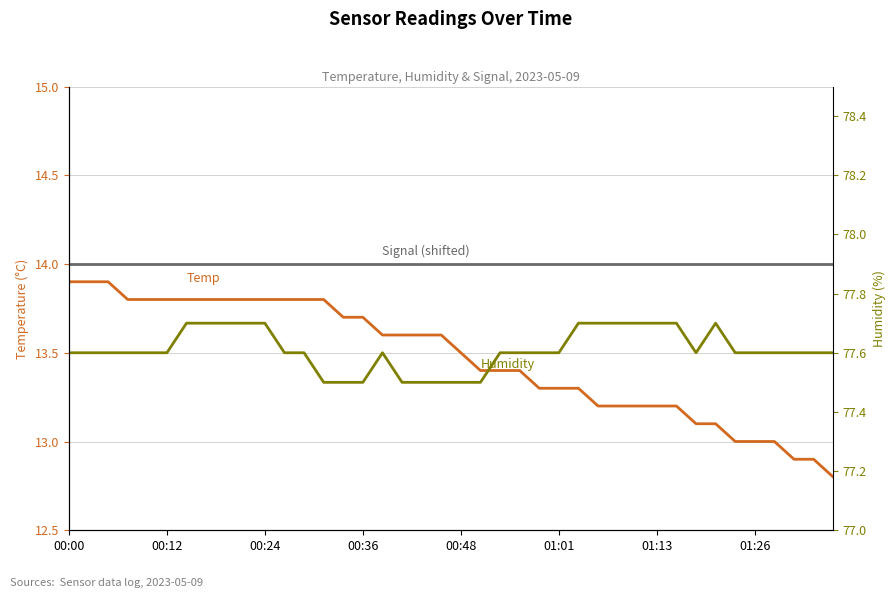

At which category does the chart reach its peak across all series?

01:13